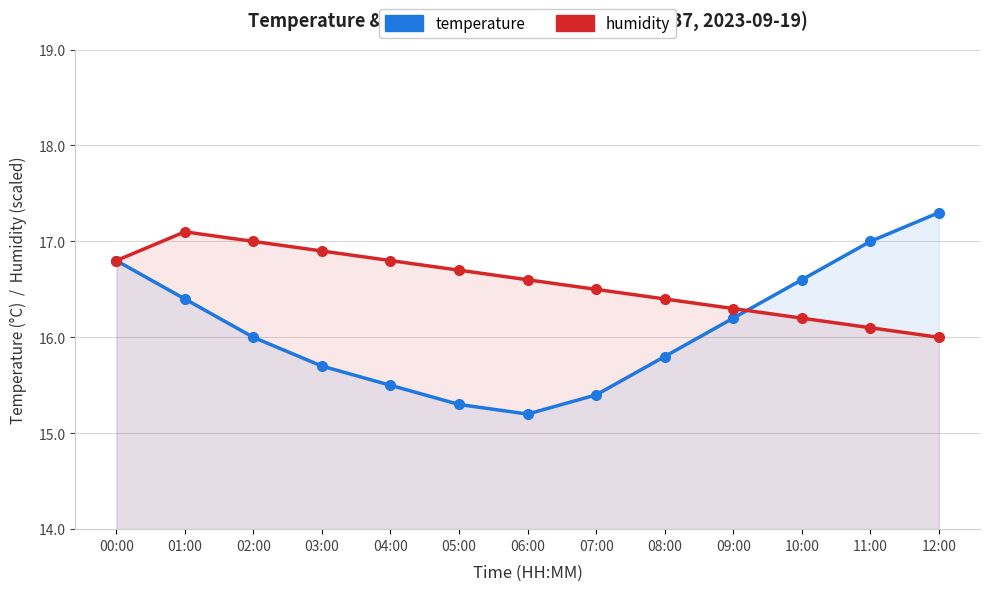

At which label does humidity reach its peak?

01:00